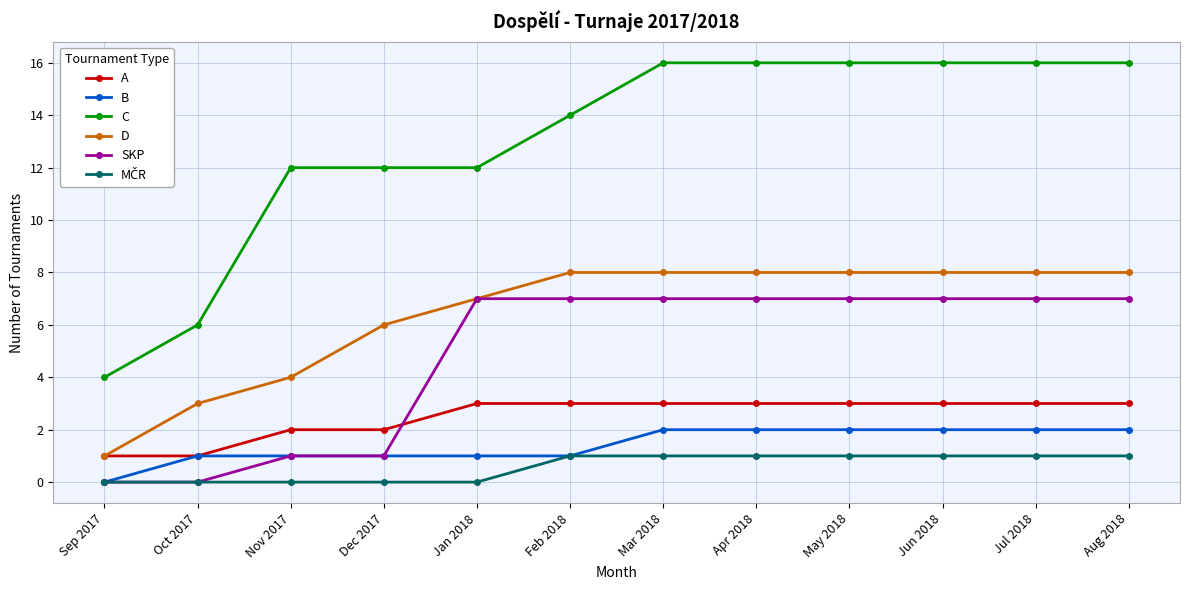

What is the difference between the highest and lowest values at Jul 2018?

15